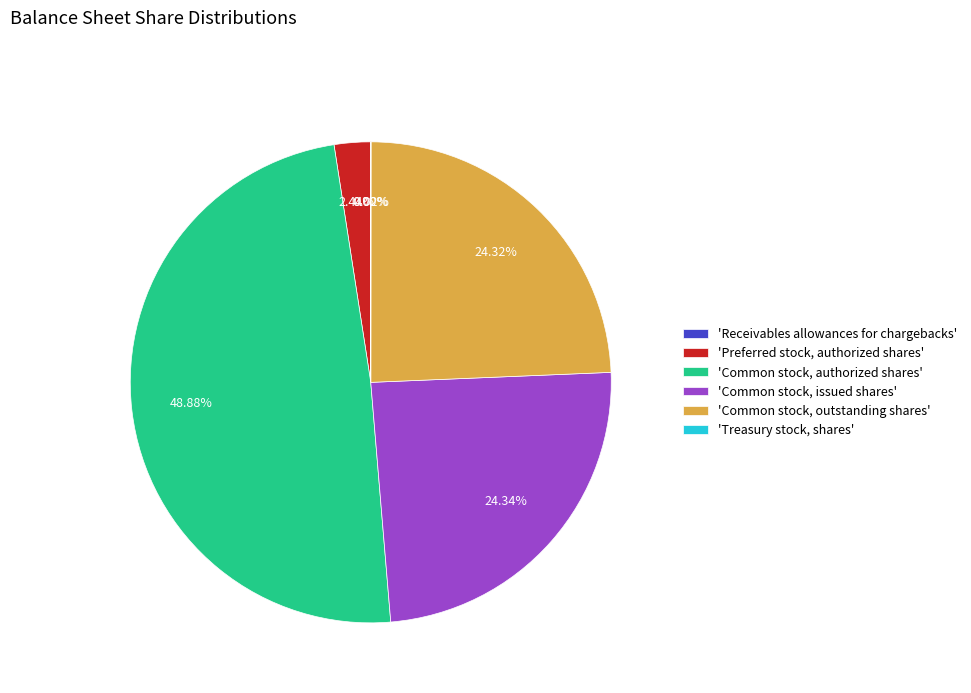

Does any single category account for the majority?

No